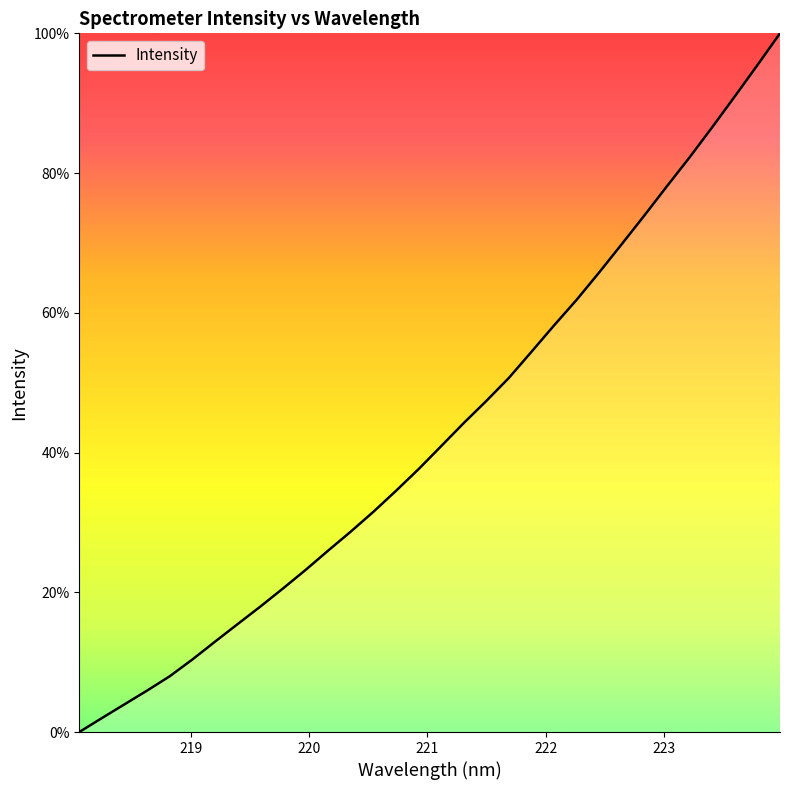

What is the difference between the maximum and minimum values?

100.0